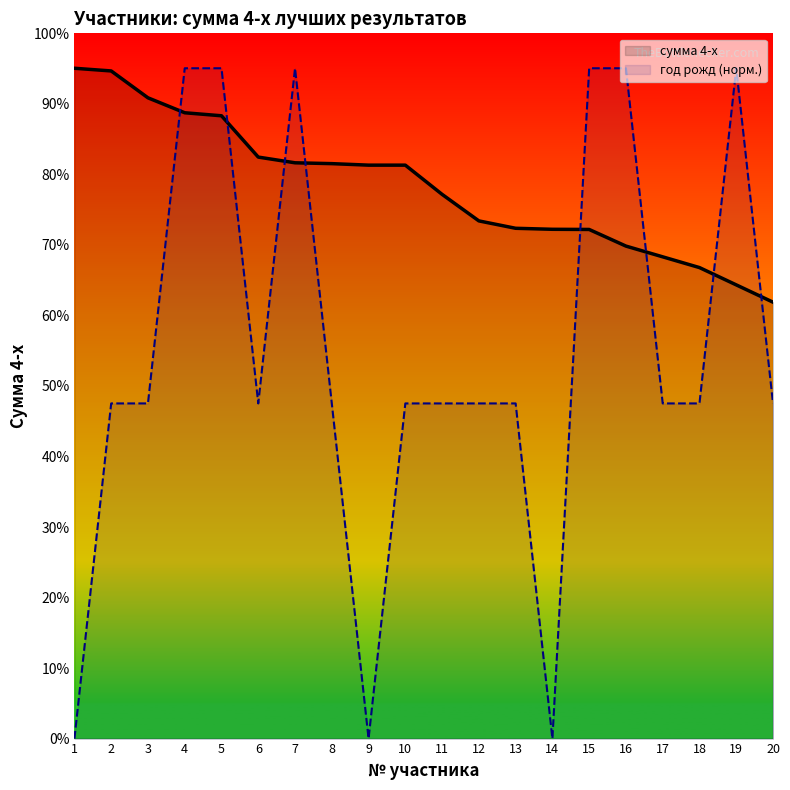

Rank the categories by год рожд (норм.) value from highest to lowest.

4, 5, 7, 15, 16, 19, 2, 3, 6, 8, 10, 11, 12, 13, 17, 18, 20, 1, 9, 14